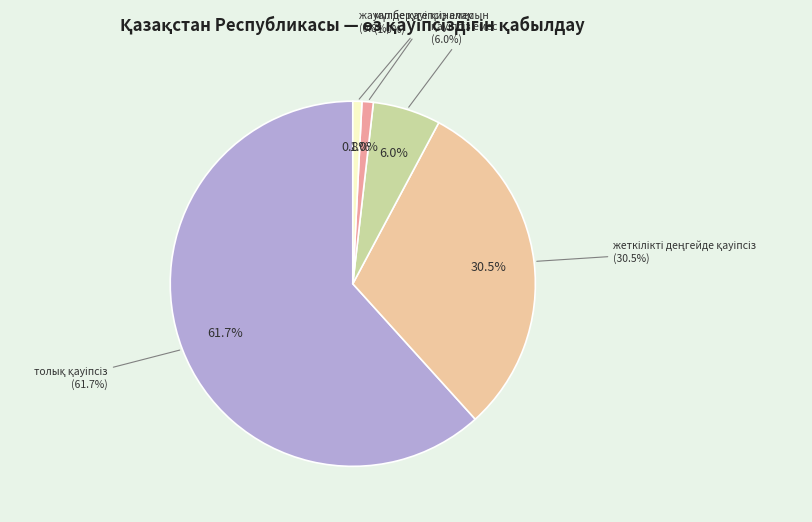

Which slice is the smallest?

жауап беруге қиналамын